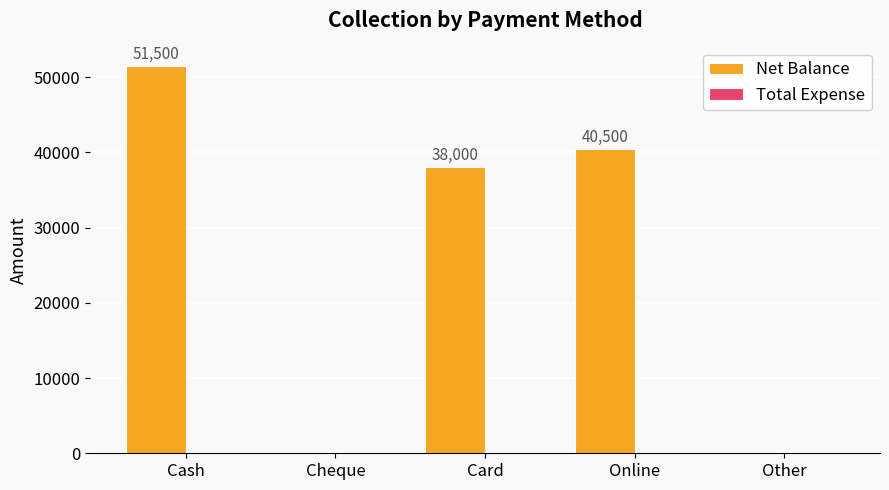

True or false: the data shows 38000 at Card.

True